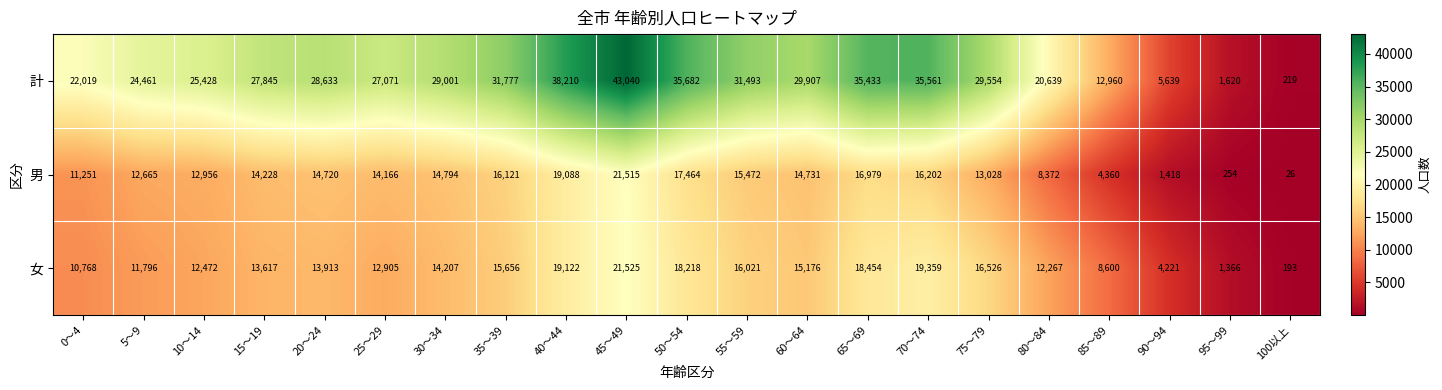

At which label is 男 closest to 10770?

0〜4